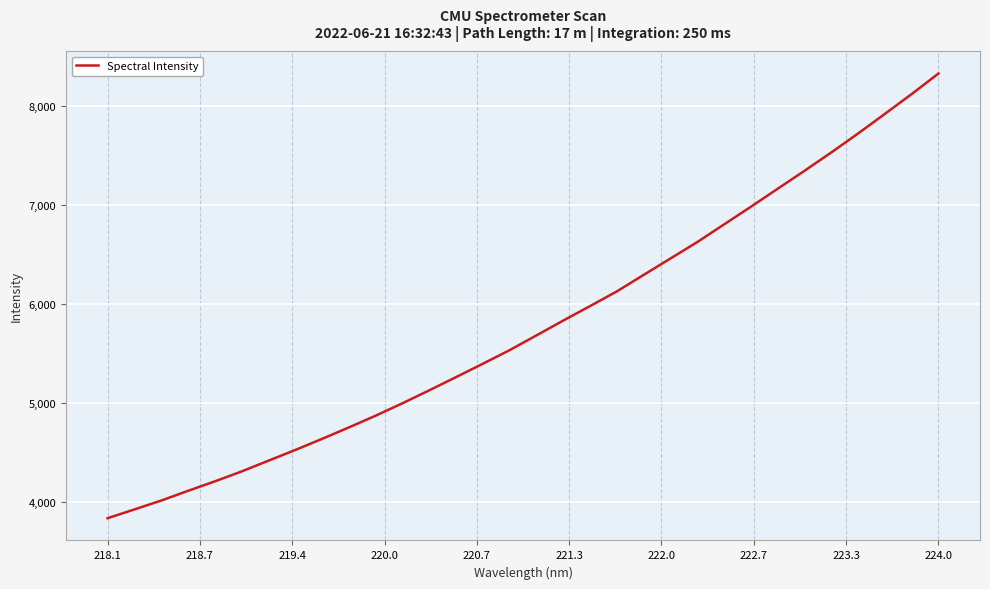

What is the difference between the maximum and minimum values?

4494.2